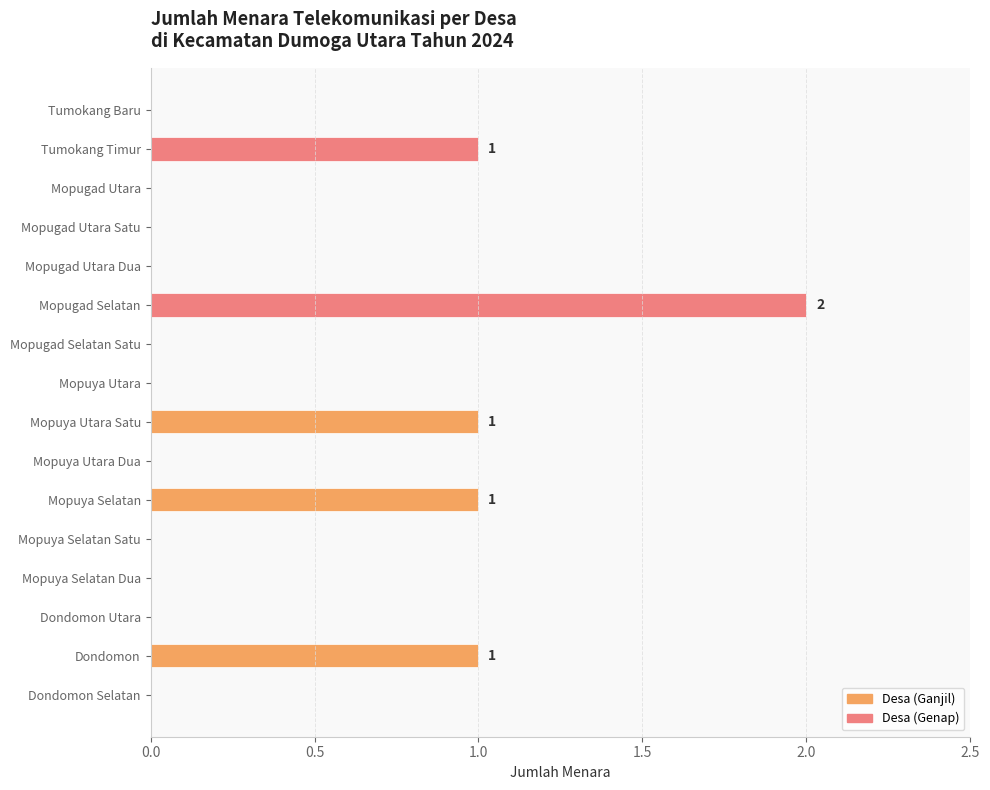

Reading bottom to top, list all the values displayed in this chart.

Dondomon Selatan=0	Dondomon=1	Dondomon Utara=0	Mopuya Selatan Dua=0	Mopuya Selatan Satu=0	Mopuya Selatan=1	Mopuya Utara Dua=0	Mopuya Utara Satu=1	Mopuya Utara=0	Mopugad Selatan Satu=0	Mopugad Selatan=2	Mopugad Utara Dua=0	Mopugad Utara Satu=0	Mopugad Utara=0	Tumokang Timur=1	Tumokang Baru=0